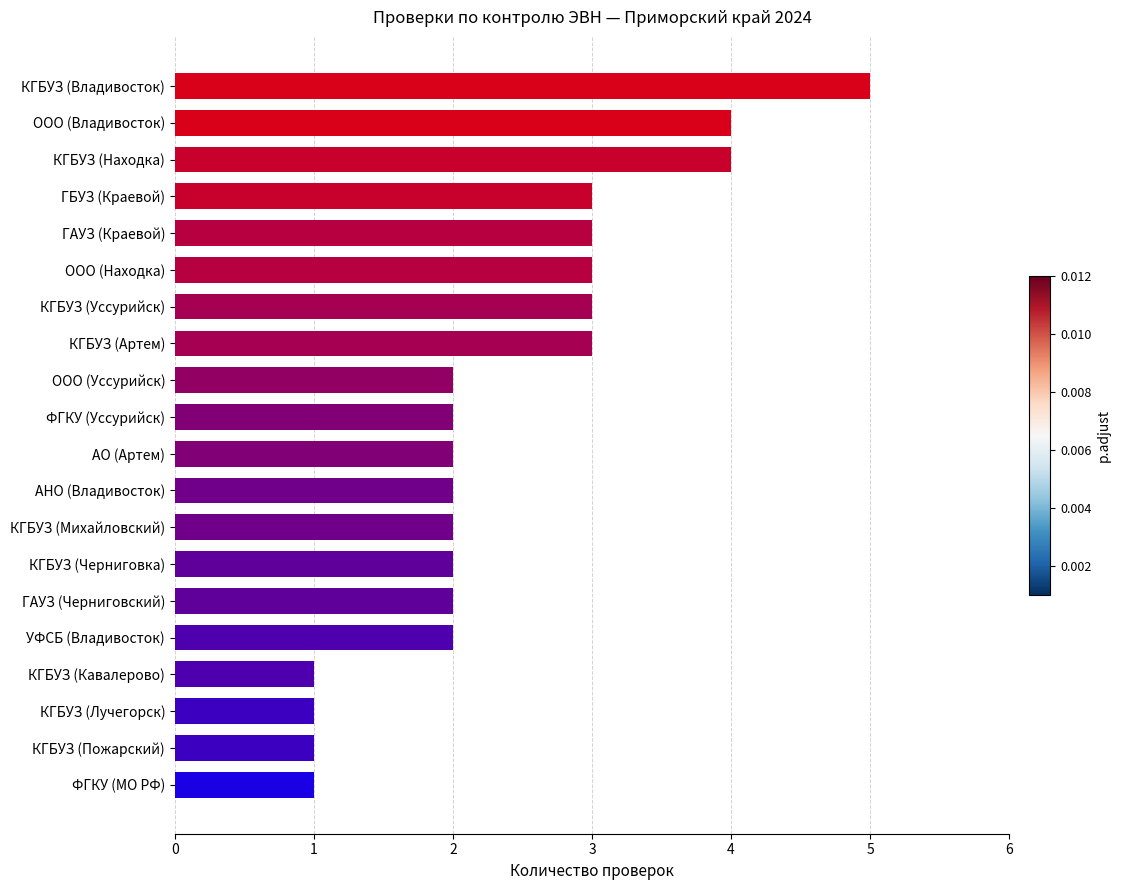

What is the maximum value shown in the chart?

5